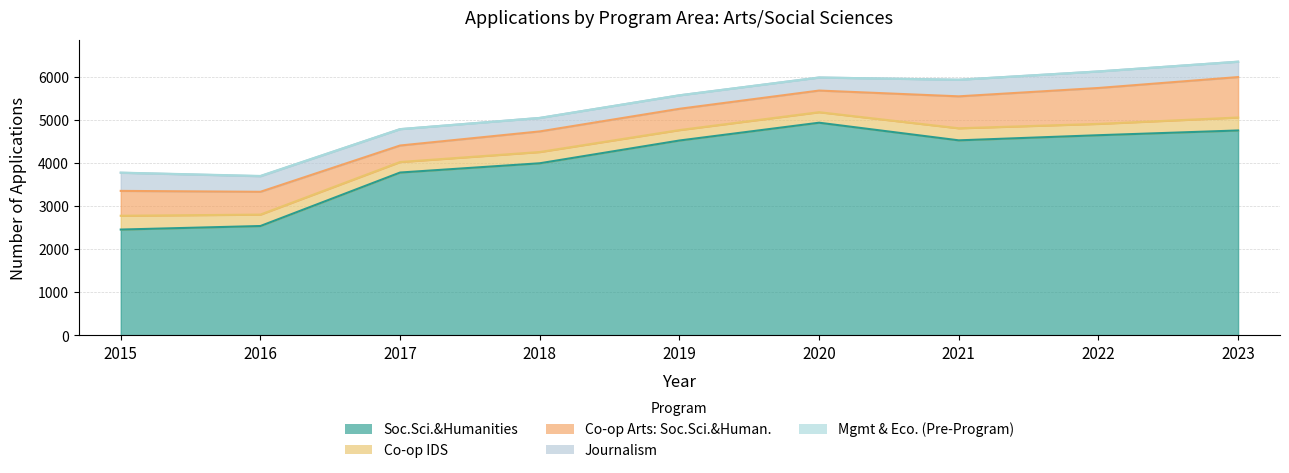

Reading right to left, what are all the values shown in this chart?

Soc.Sci.&Humanities: 4749	4639	4520	4929	4516	3988	3773	2532	2450
Co-op IDS: 301	263	280	244	242	261	244	265	320
Co-op Arts: Soc.Sci.&Human.: 938	833	741	502	494	478	383	529	577
Journalism: 357	384	385	303	313	313	380	362	421
Mgmt & Eco. (Pre-Program): 0	0	0	0	0	0	0	6	3